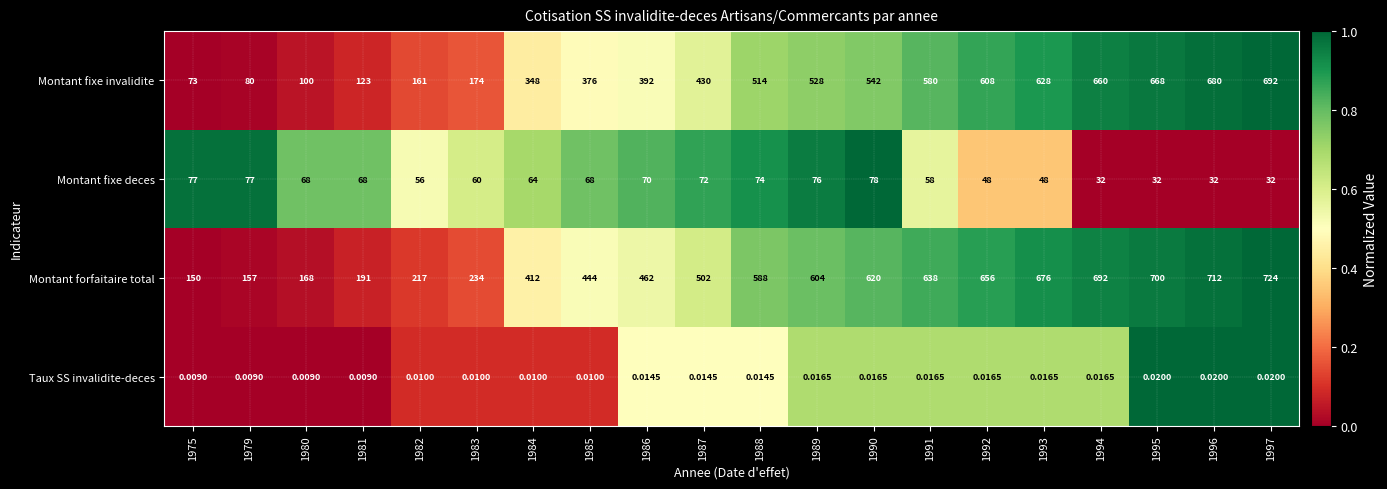

Which series has the widest spread of values?

Montant fixe invalidite